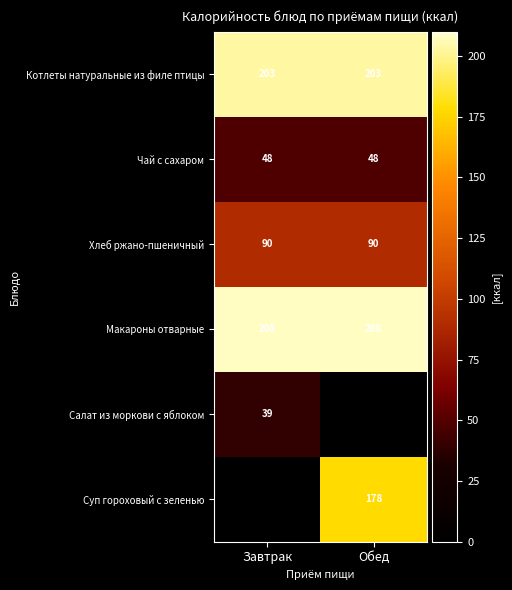

What is the difference between the highest and lowest values at Обед?

208